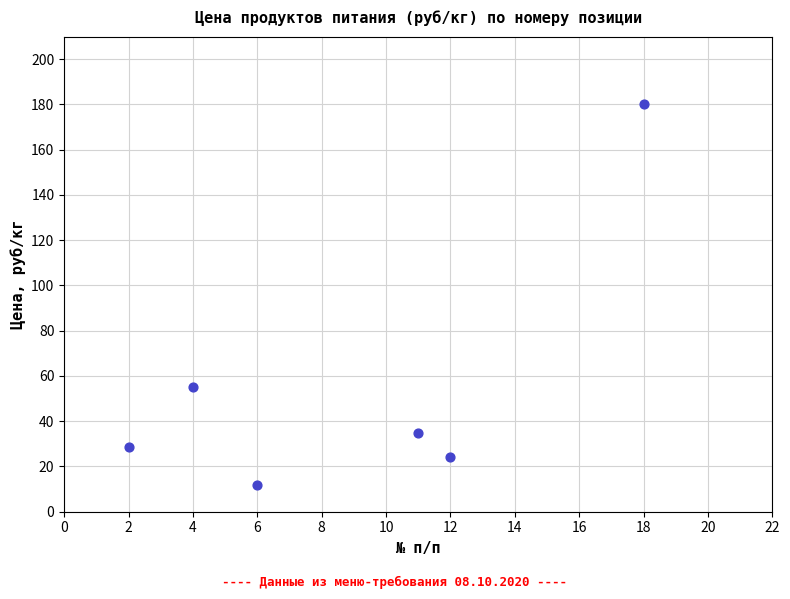

What Y value in the scatter plot is closest to 96?

55.0